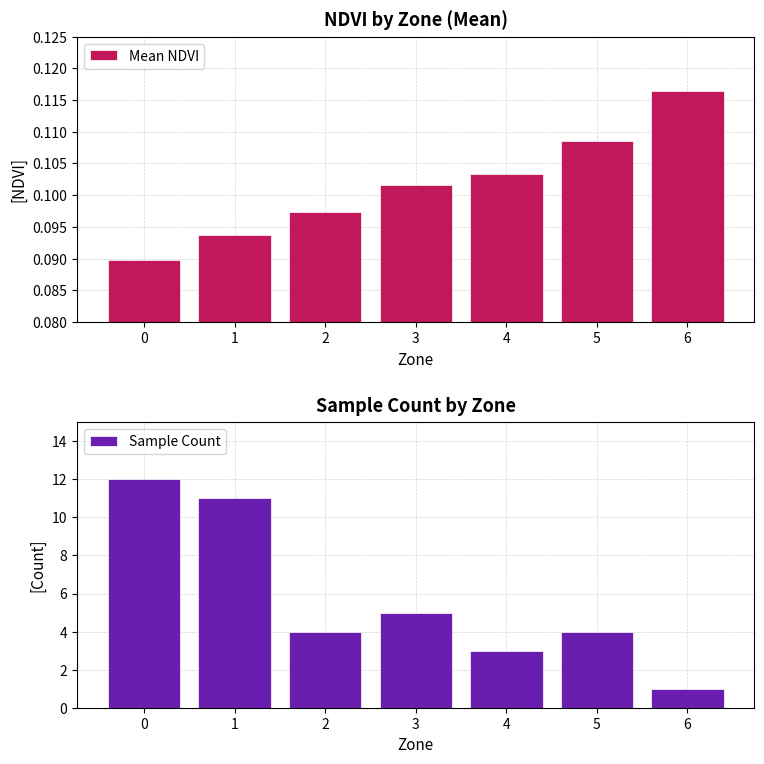

What is the sum of the Sample Count values at 4 and 6?

4